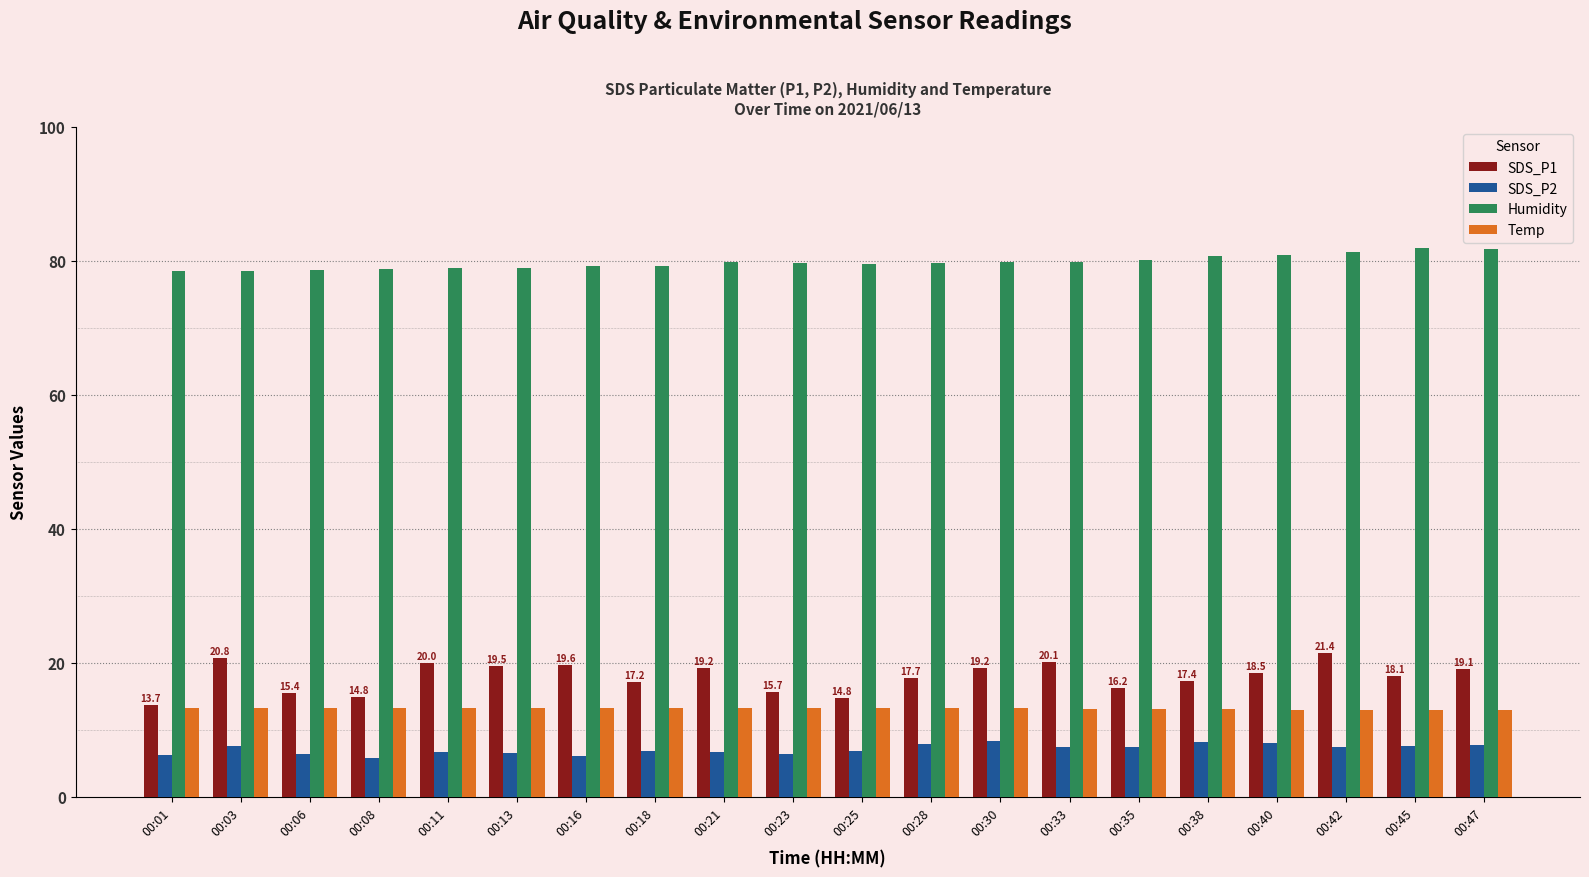

Count the number of categories in the chart.

20